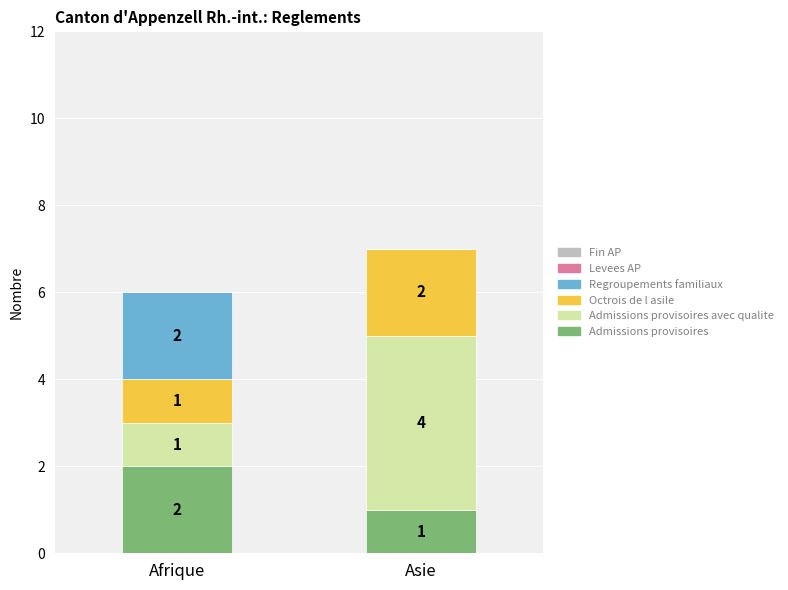

At which category is the sum across all series the highest?

Asie